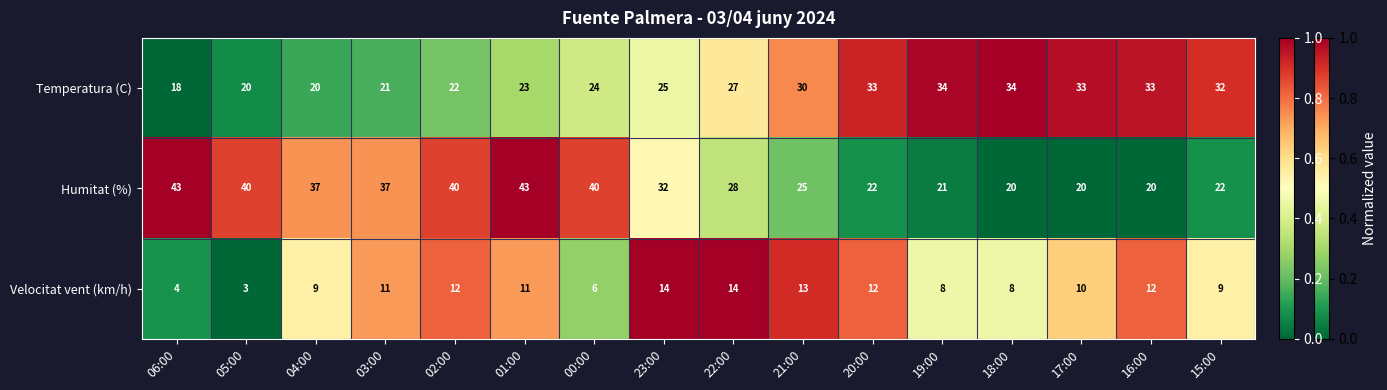

How many series are shown in this chart?

3